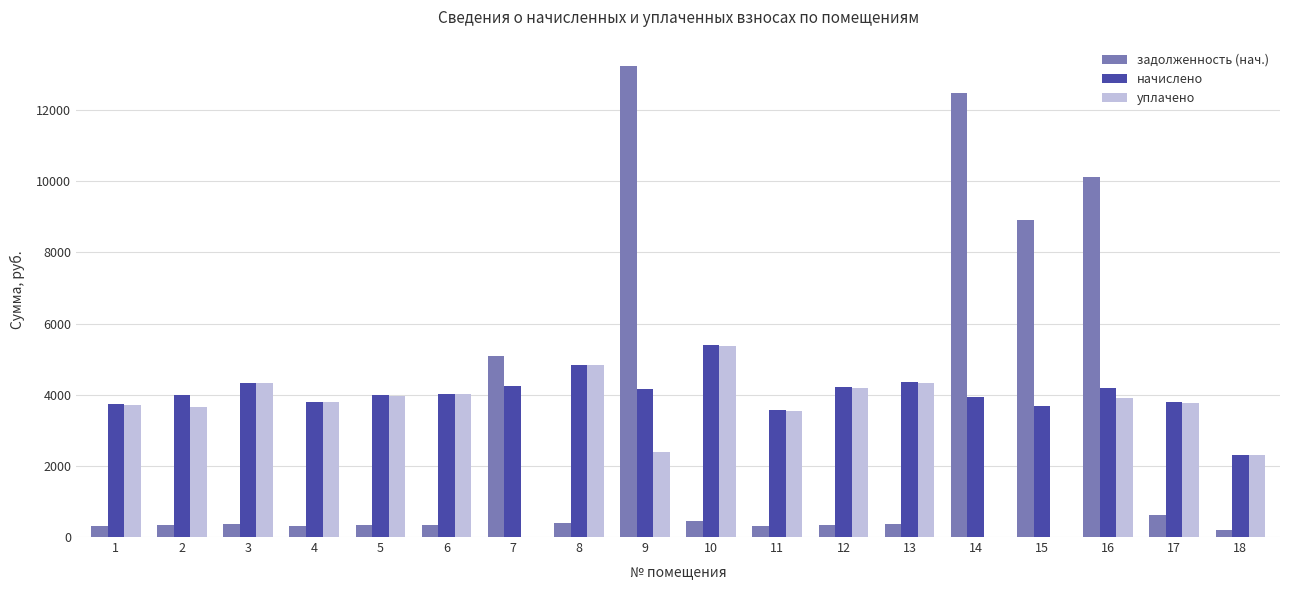

Are the bars grouped side by side (vs. stacked)?

Yes